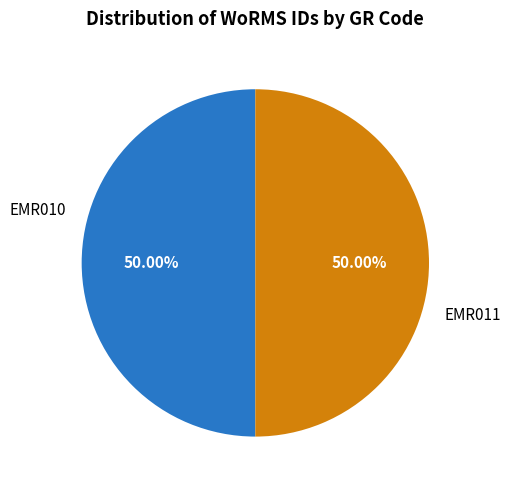

What is the ratio of the value at EMR011 to the value at EMR010?

1.0